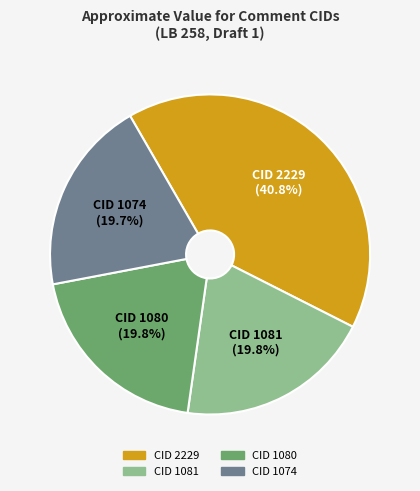

Is it true that CID 1080 is 20% of the pie?

True